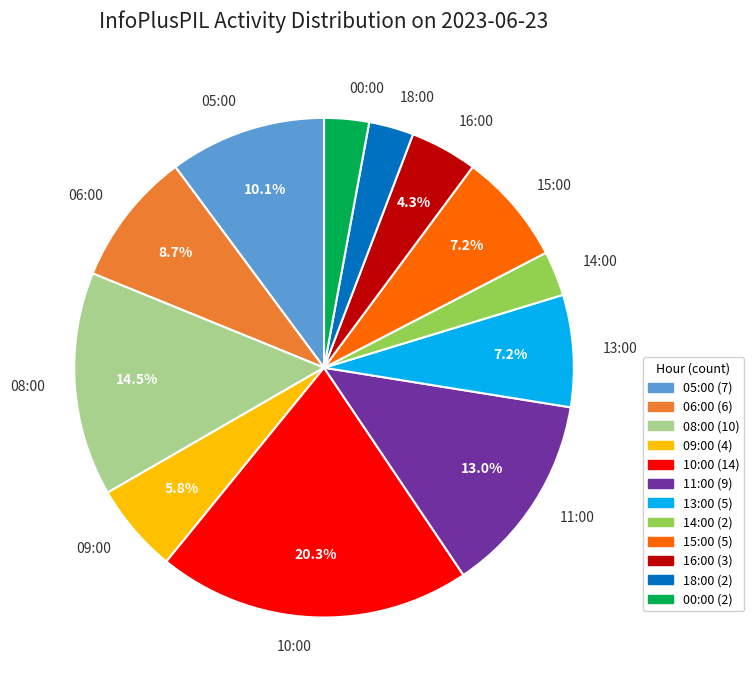

Count the number of slices in the pie.

12